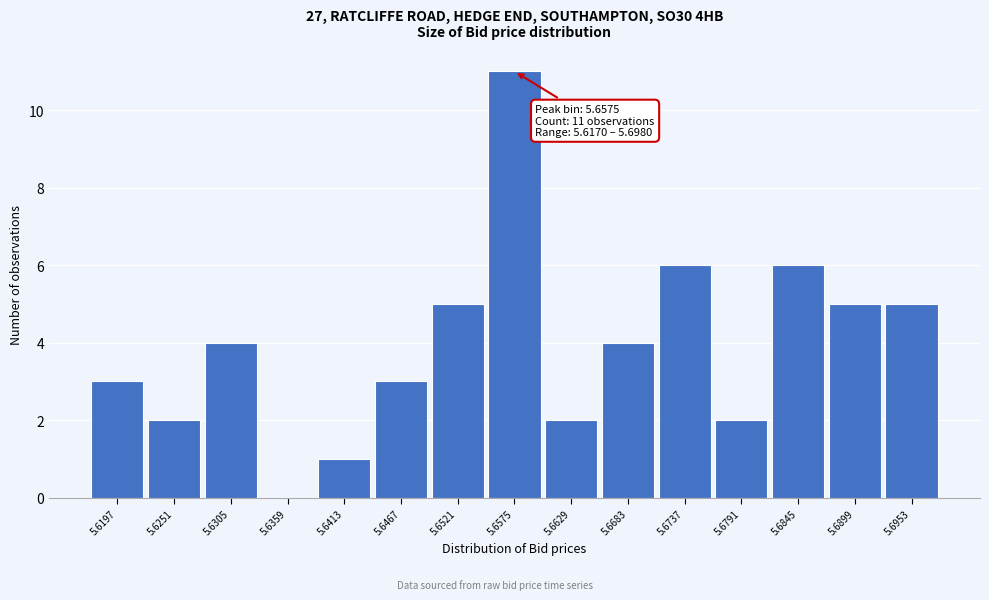

Which range on the x-axis has the tallest bar?

5.655 to 5.660